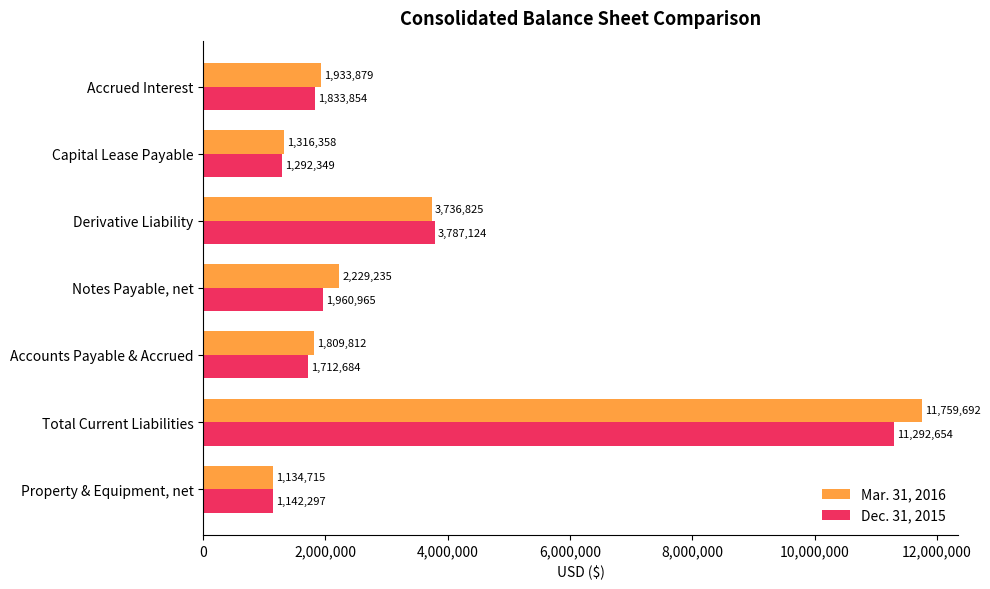

Where is Mar. 31, 2016 nearest to the value 6447203?

Derivative Liability